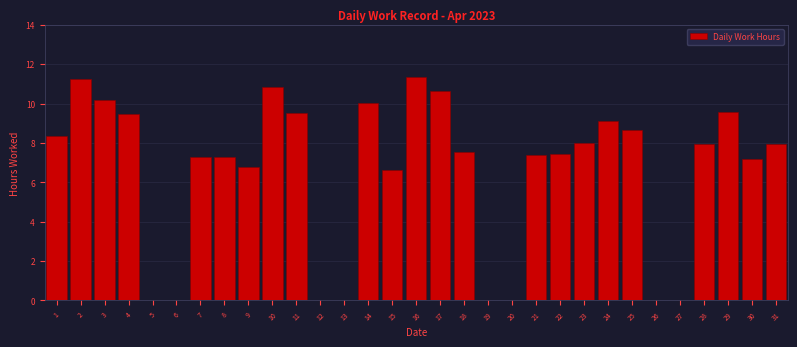

True or false: the data shows 0.0 at 5.

True